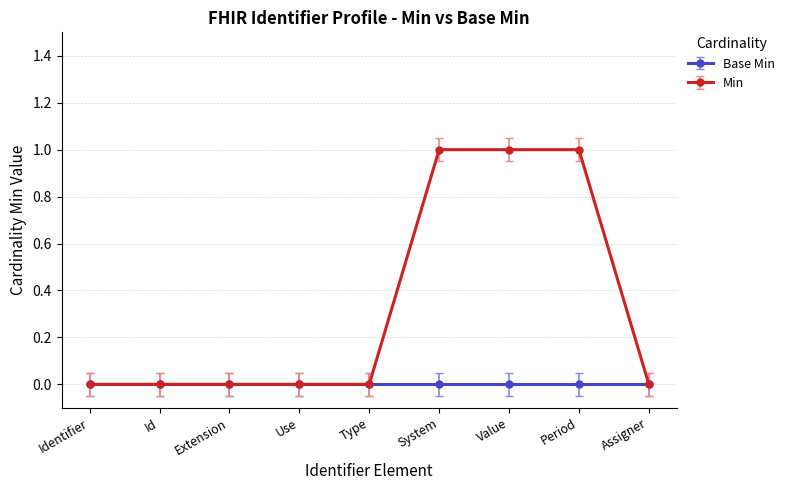

Which series has the widest spread of values?

Min